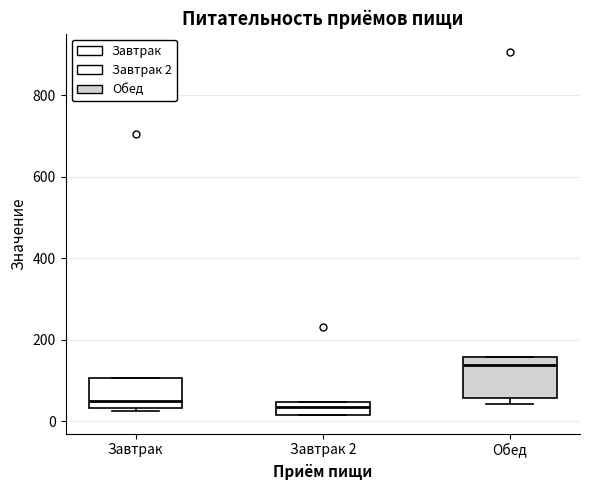

Which box has the highest median line?

Обед